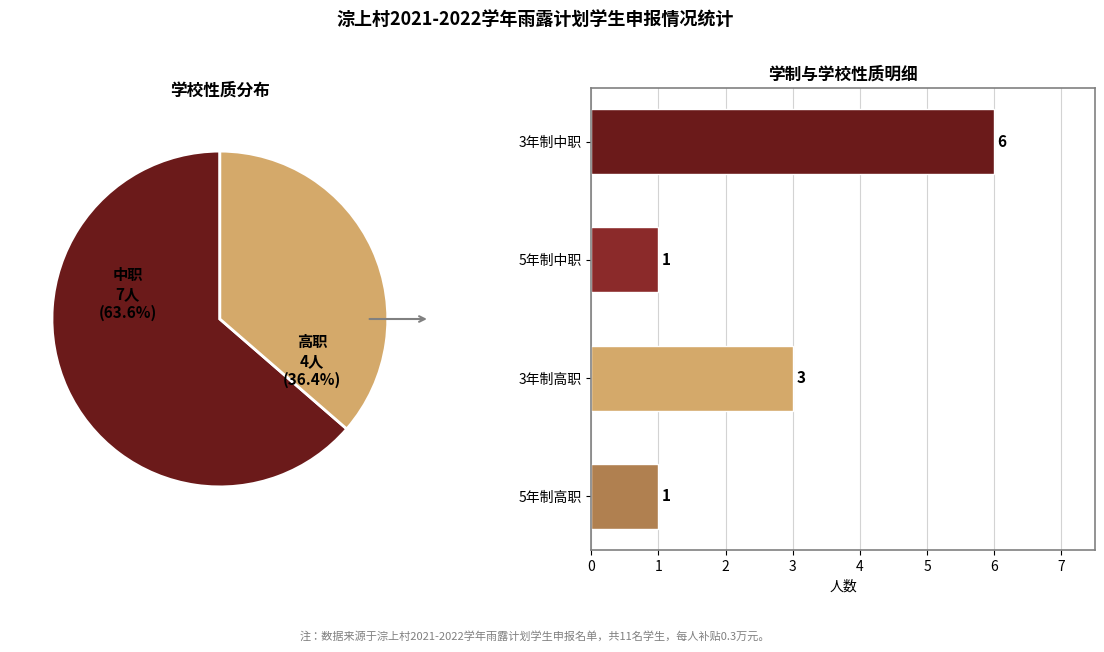

Is it true that 高职 is 36% of the pie?

True